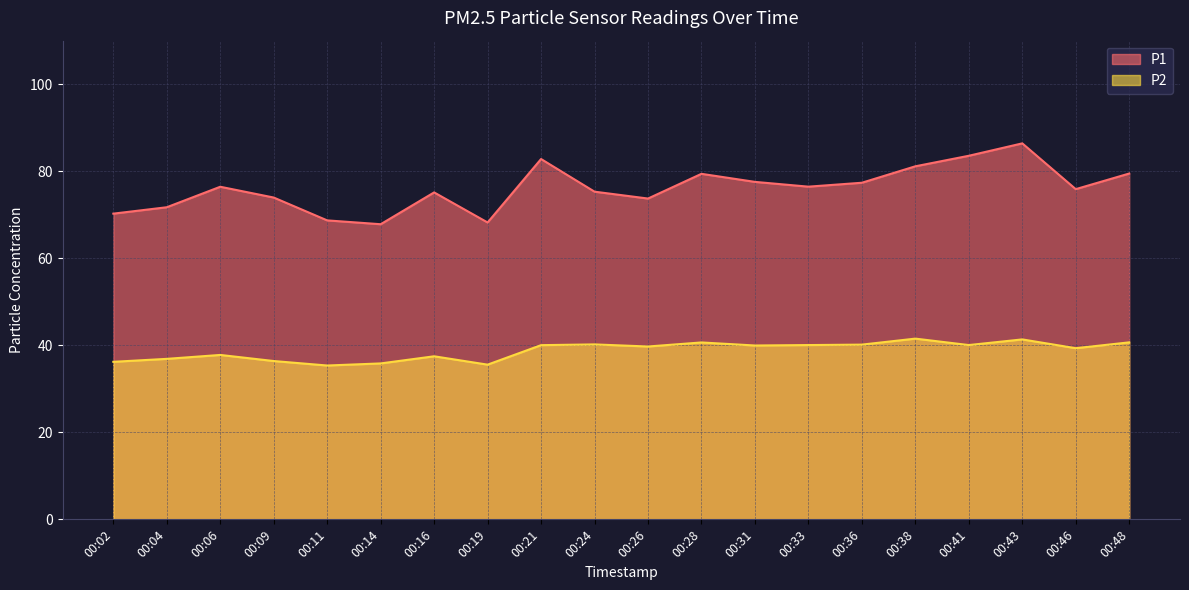

True or false: P1 and P2 intersect in this chart.

False